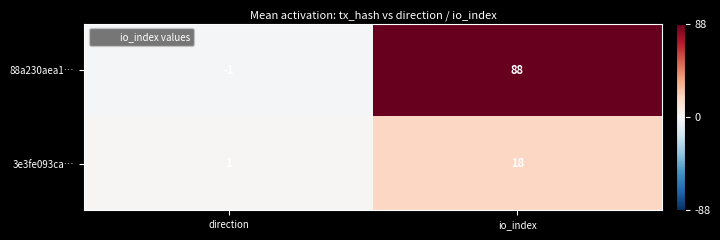

Reading left to right, list all the values displayed in this chart.

88a230aea1…: -1	88
3e3fe093ca…: 1	18